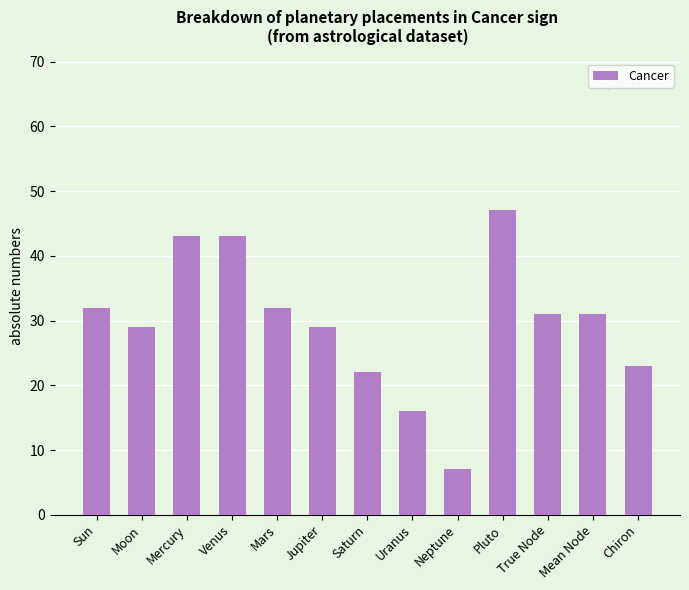

What is the value of the 5th bar from the left?

32